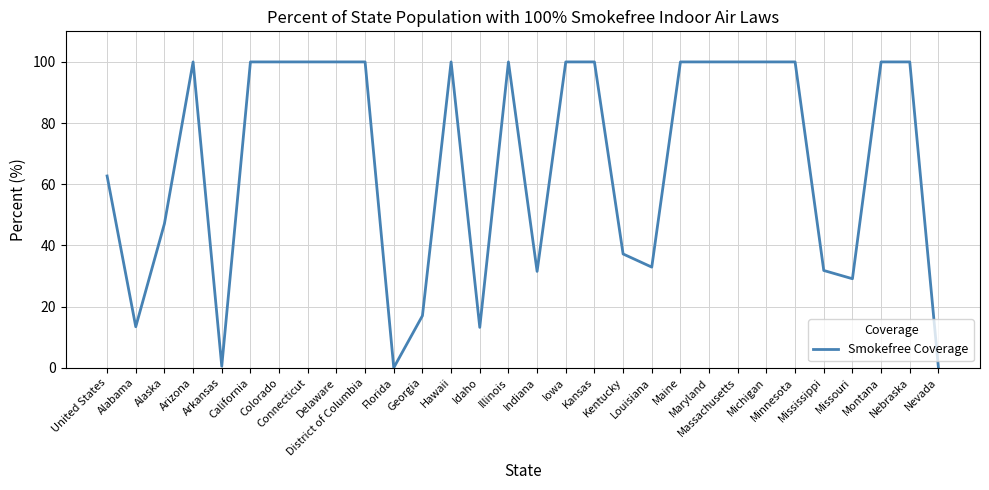

What is the maximum value shown in the chart?

100.0